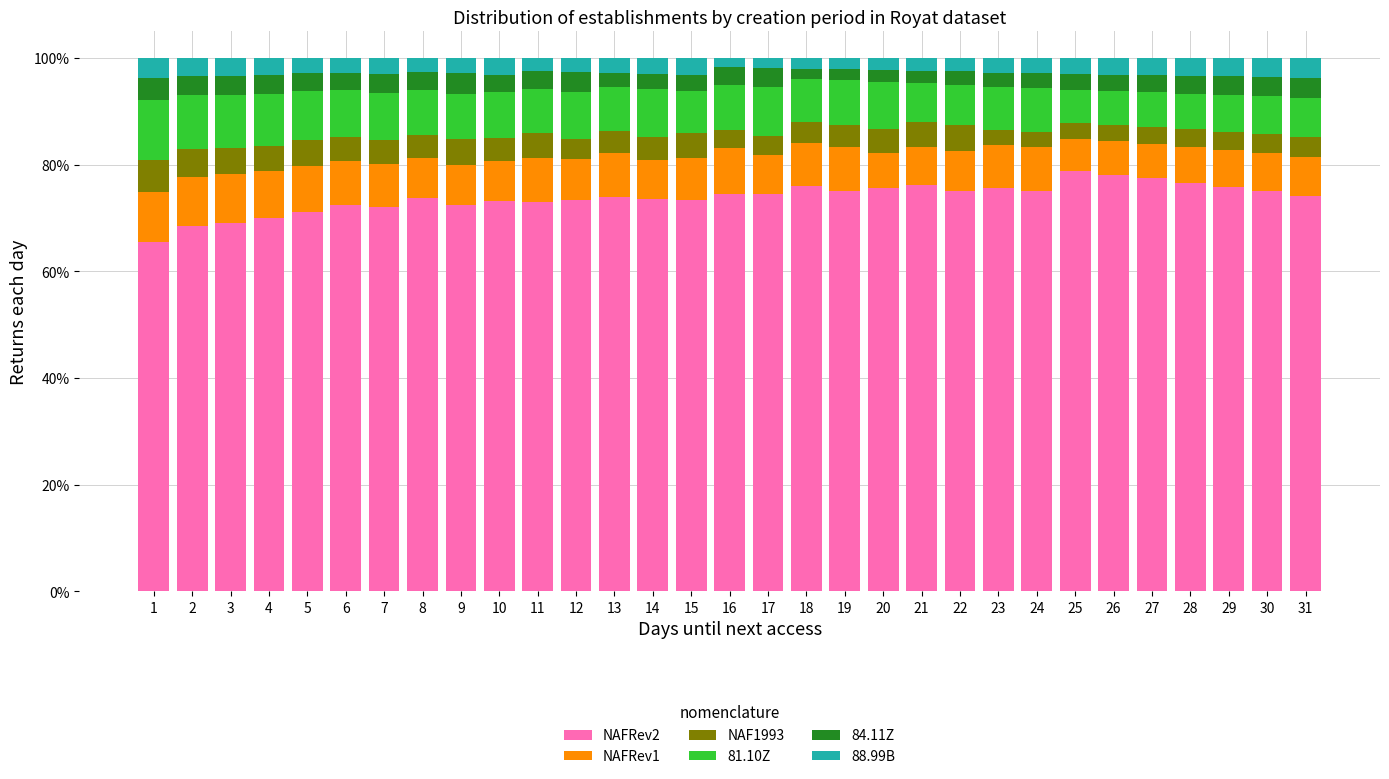

What is the difference between the second highest and minimum values in the NAFRev2 series?

12.6